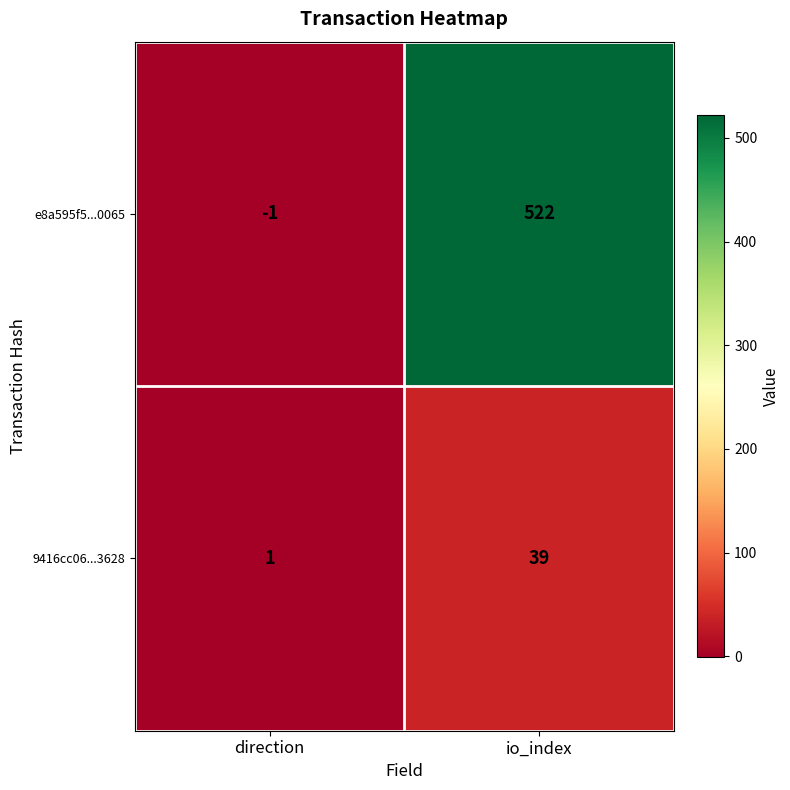

What is the greatest value displayed?

522